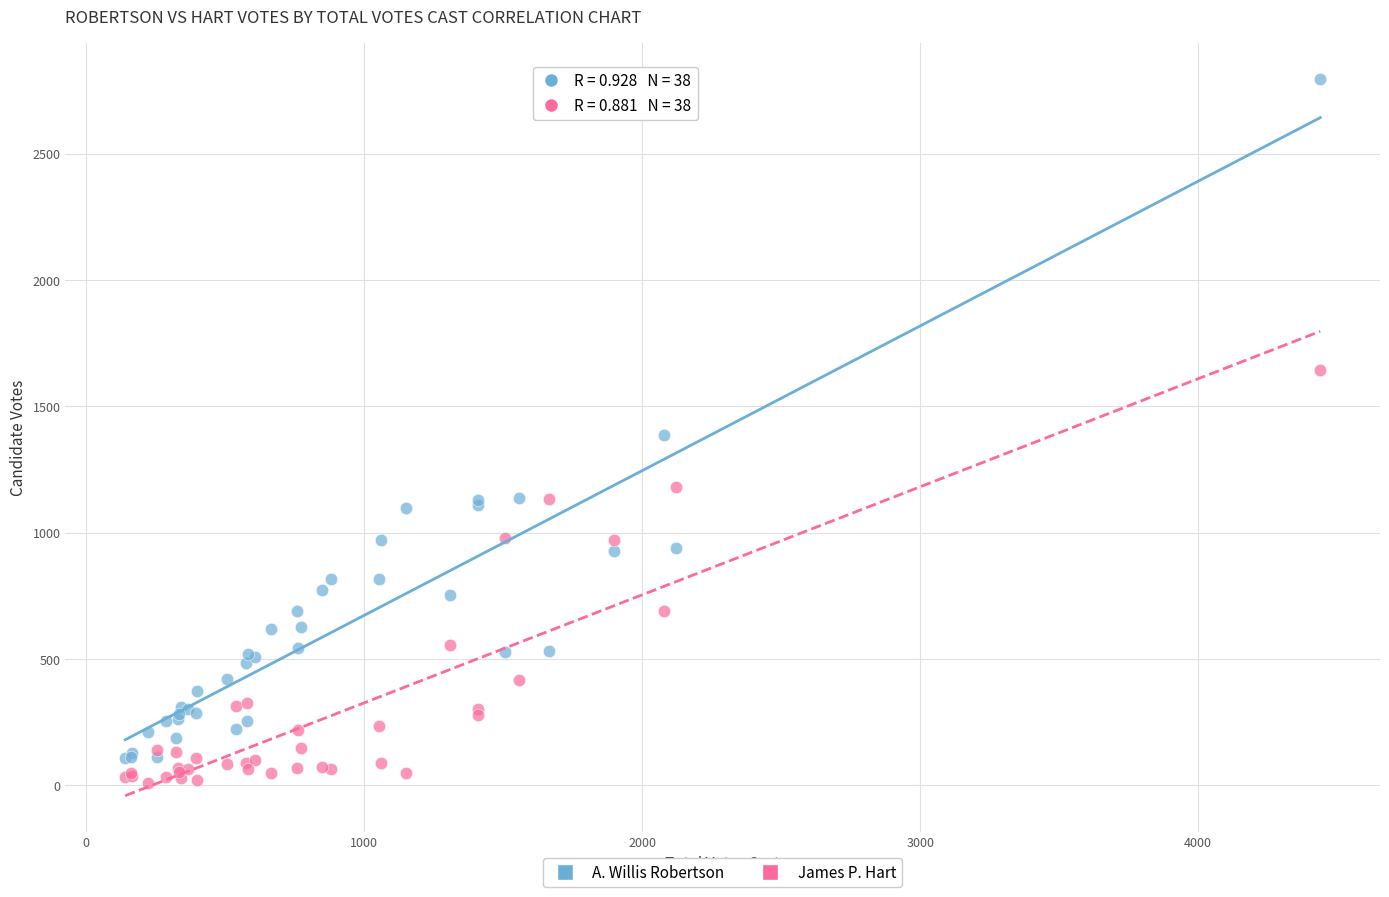

Which series has the largest Y range (max minus min)?

A. Willis Robertson